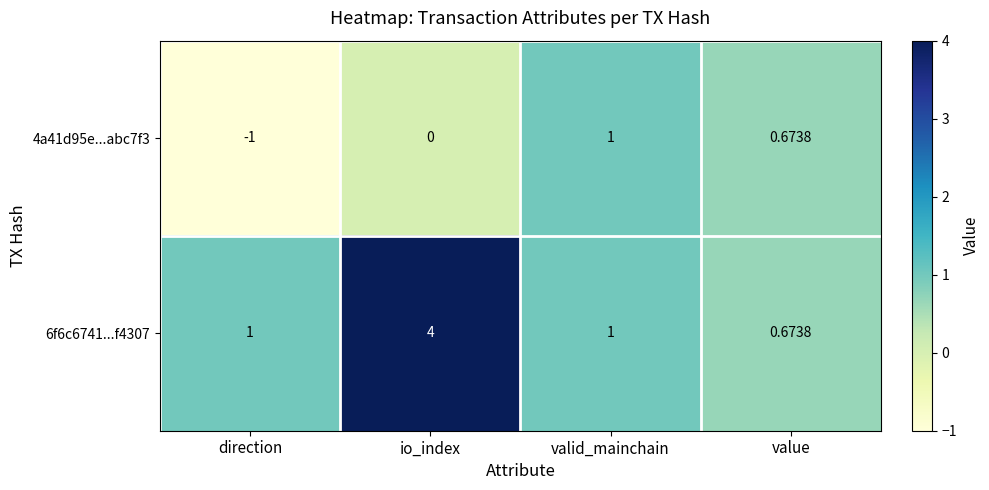

List the labels in order of 4a41d95e...abc7f3 value, smallest first.

direction, io_index, value, valid_mainchain